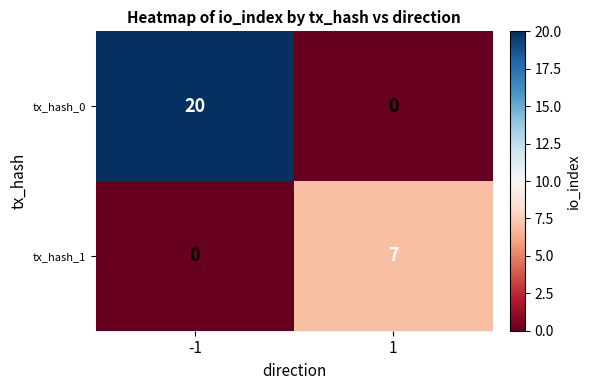

What is the maximum value for tx_hash_0?

20